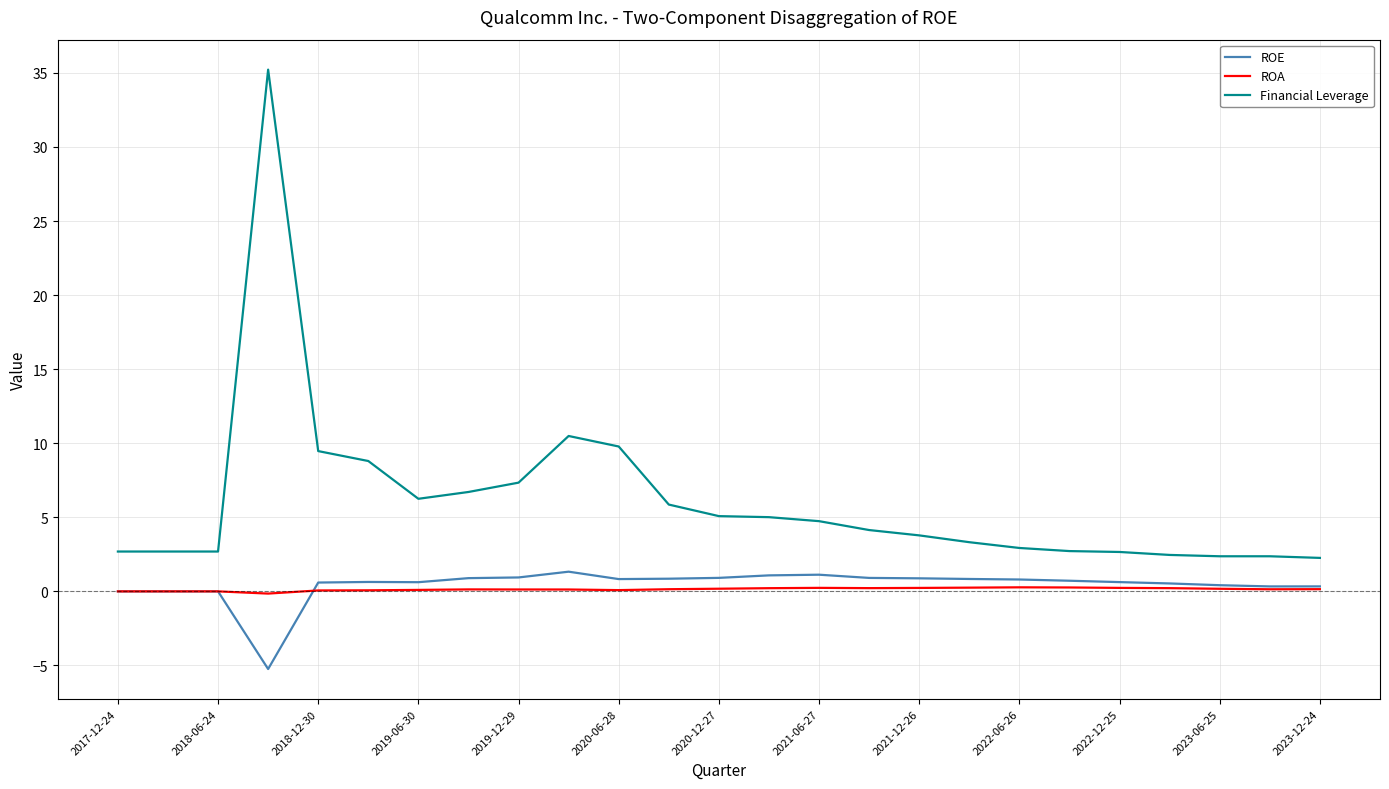

True or false: Financial Leverage and ROA cross at least once.

False